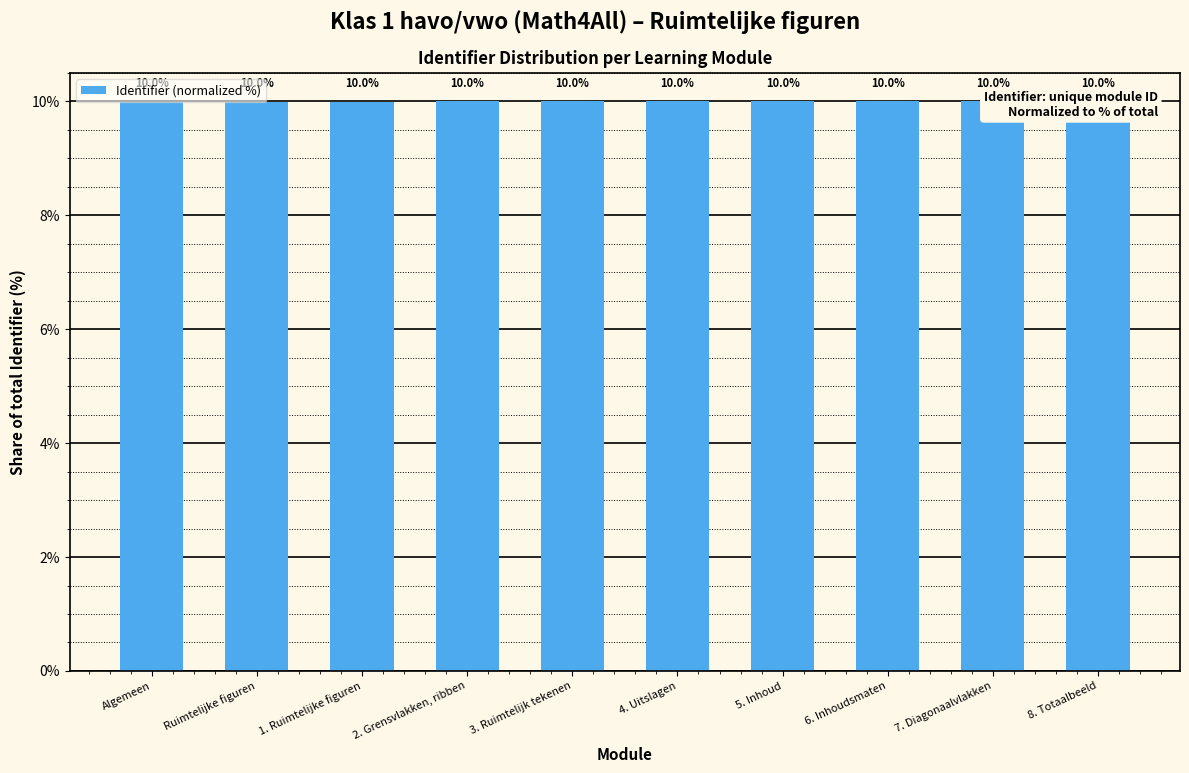

What value does the data have at 4. Uitslagen?

10.0